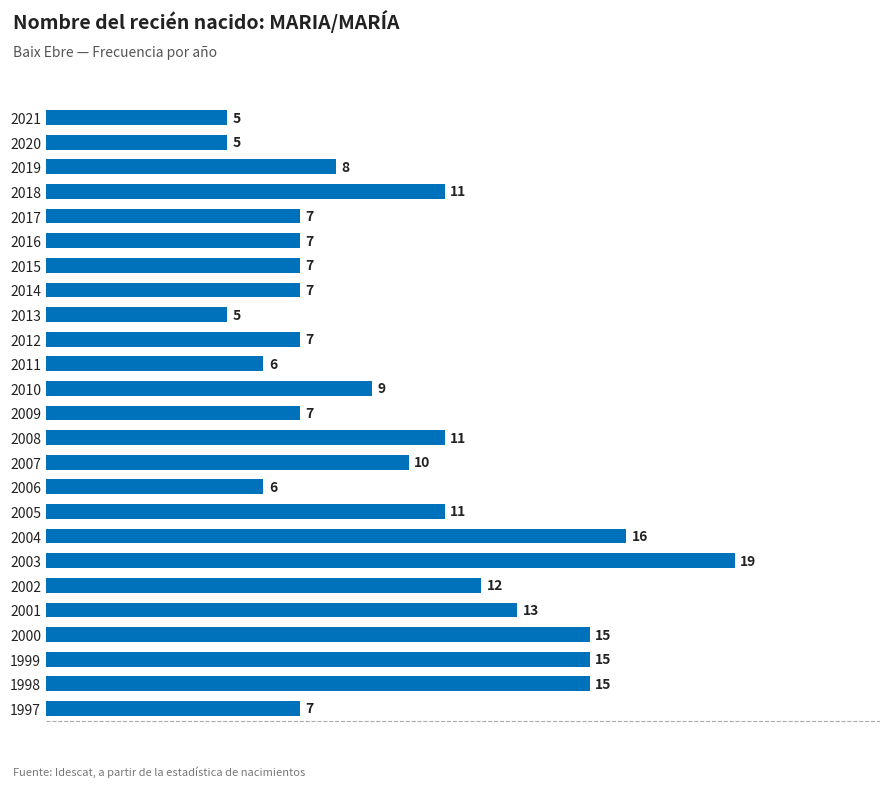

What is the difference between the second highest and minimum values?

11